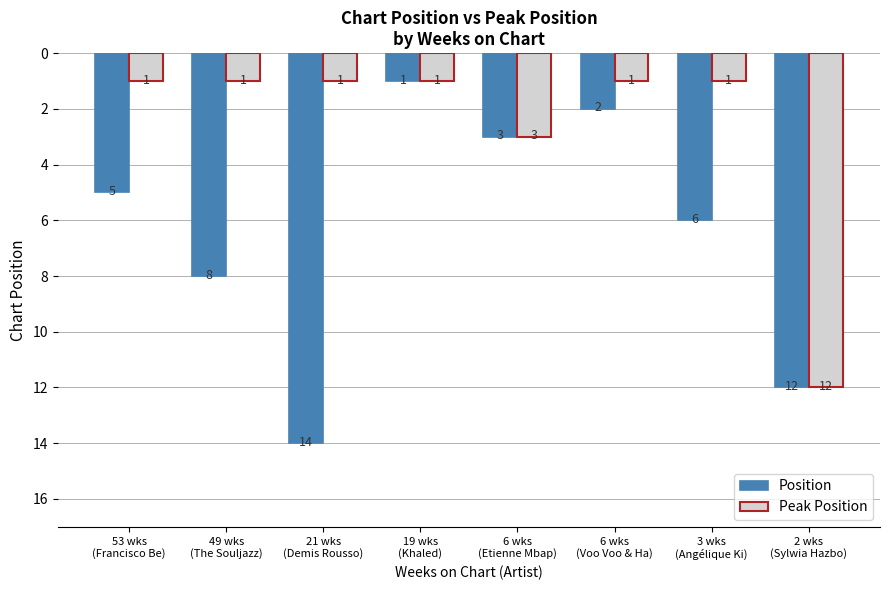

Where does the Position series first go above 6?

49 wks
(The Souljazz)